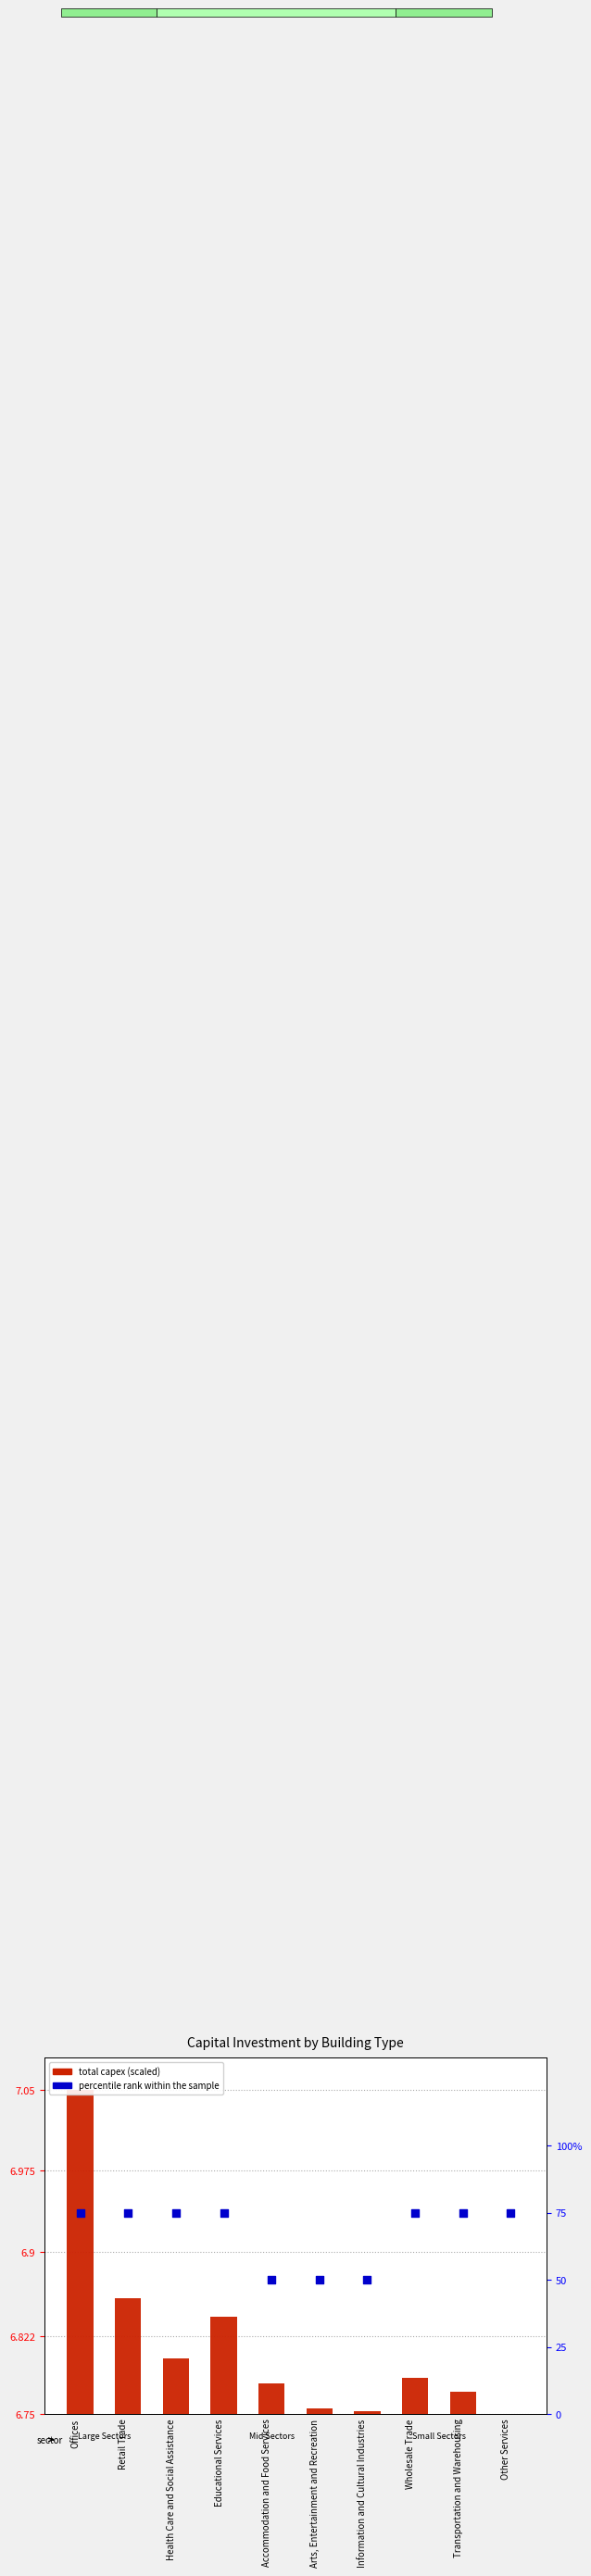

Is the value of total capex (scaled) at Wholesale Trade greater than the value of percentile rank within the sample at Wholesale Trade?

No